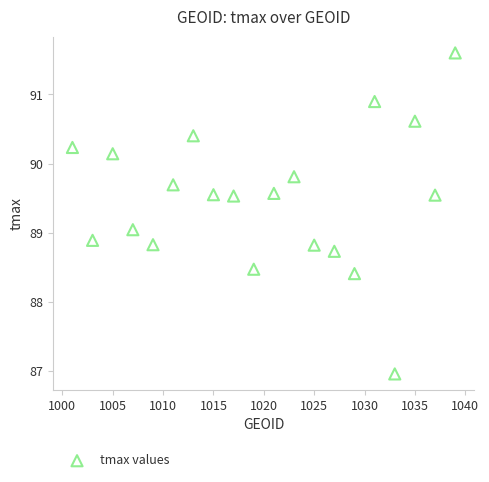

What is the range of X values (max minus min)?

38.0